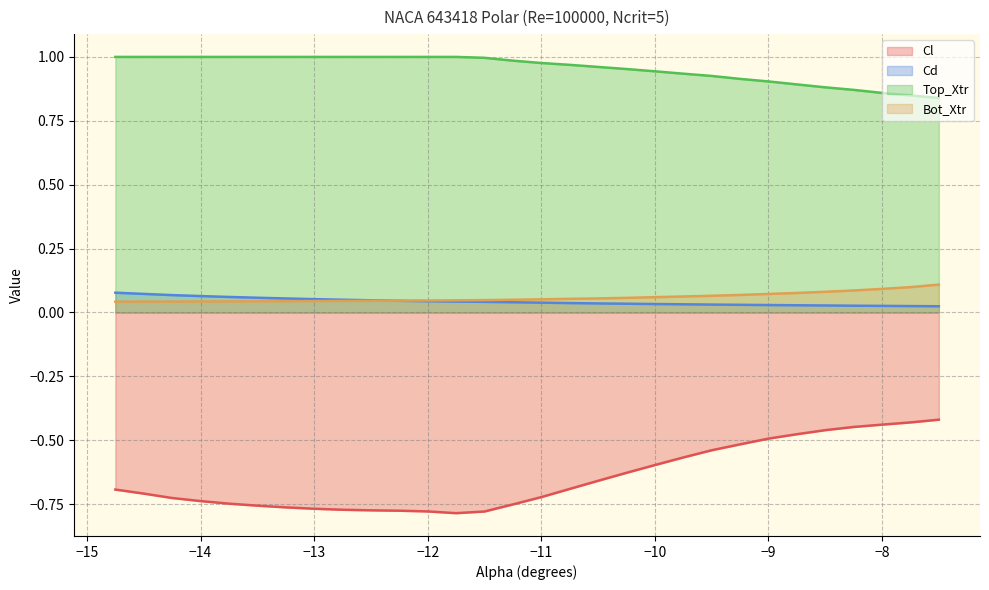

True or false: Cd and Cl cross at least once.

False